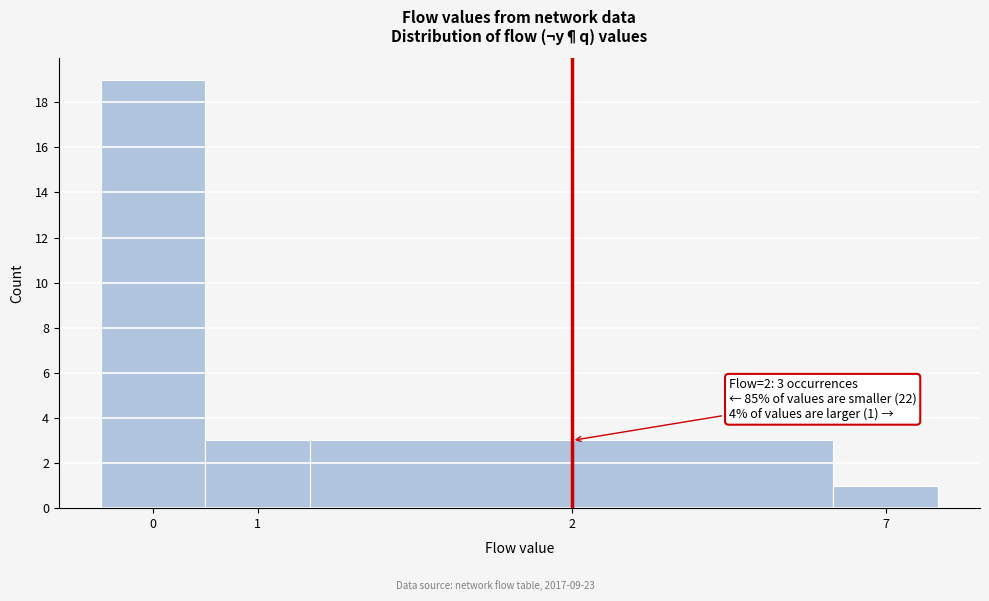

Reading left to right, what are all the values shown in this chart?

19	3	3	1